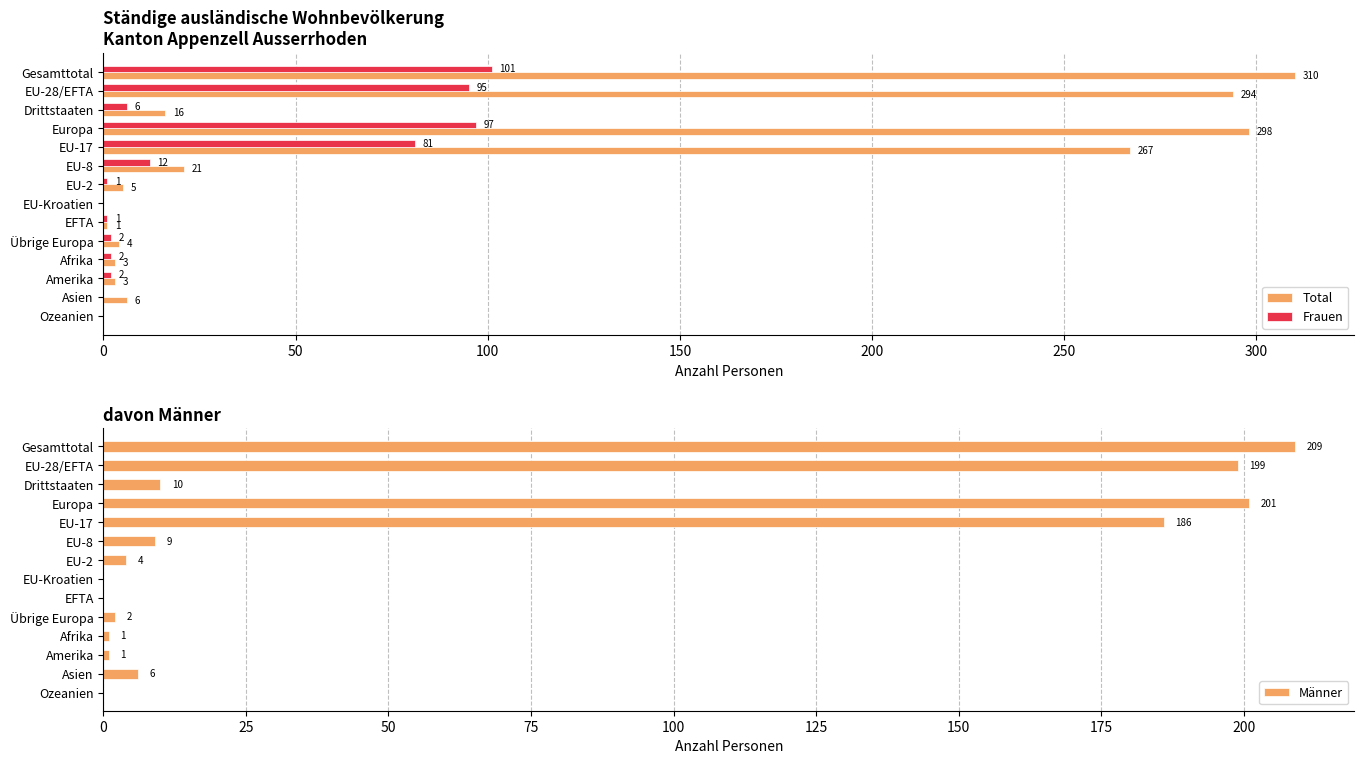

What are all the series names shown in the legend?

Total, Frauen, Männer